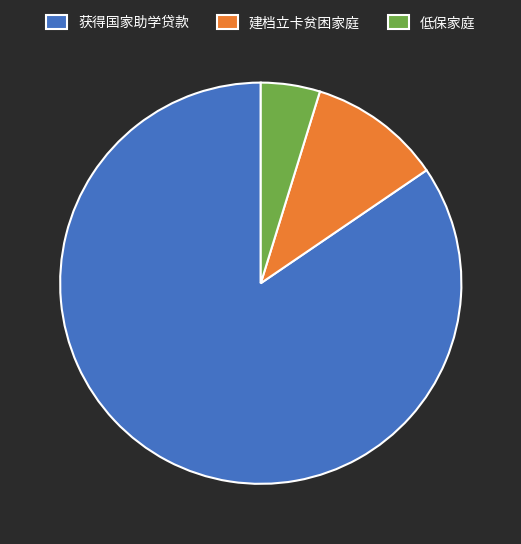

How many segments does this pie chart have?

3